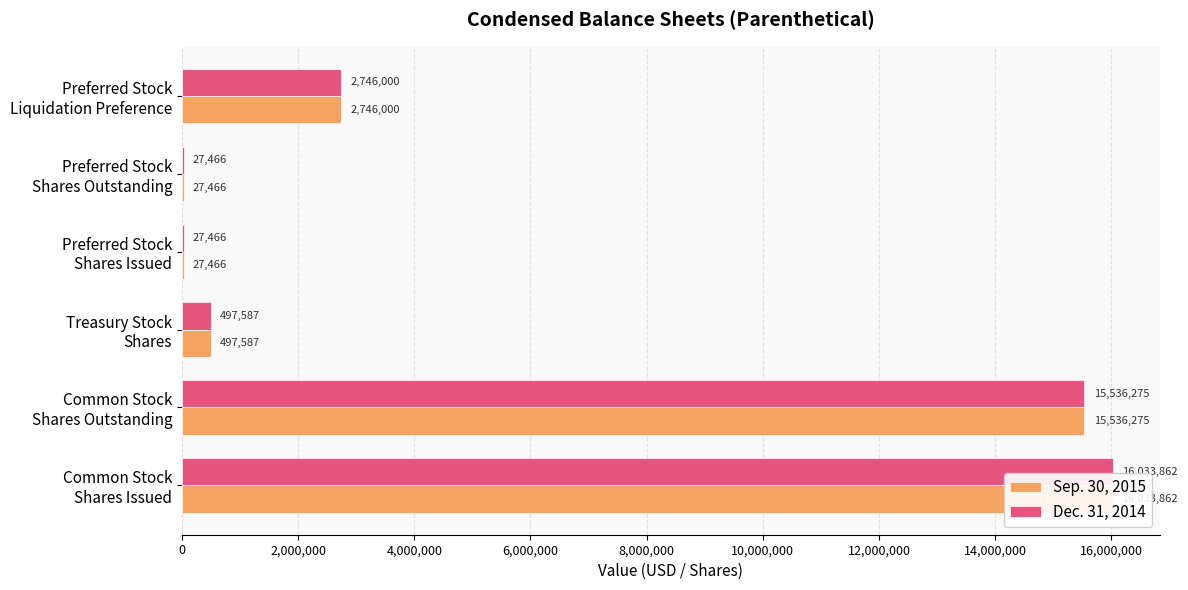

Rank the series by their maximum value, from highest to lowest.

Sep. 30, 2015, Dec. 31, 2014